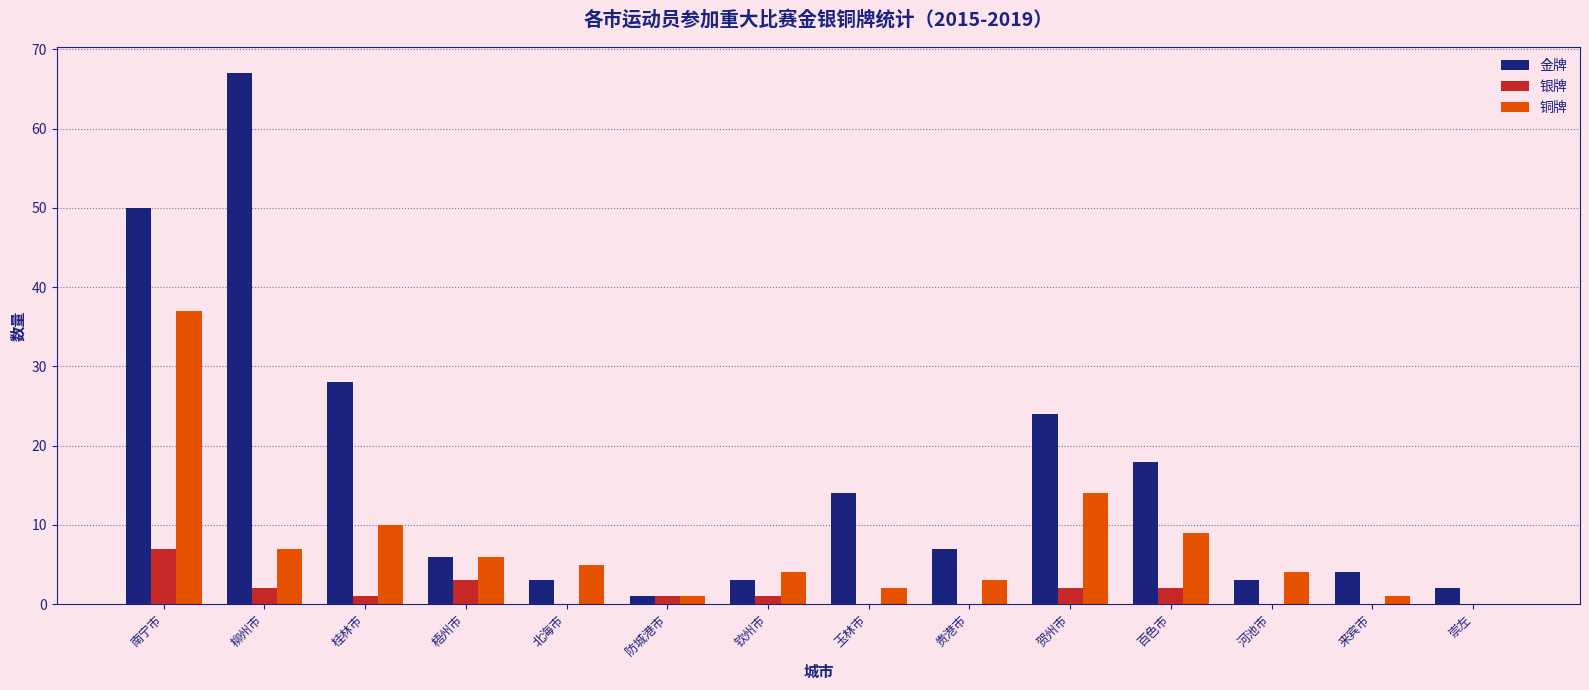

What is the sum of all 金牌 values?

230